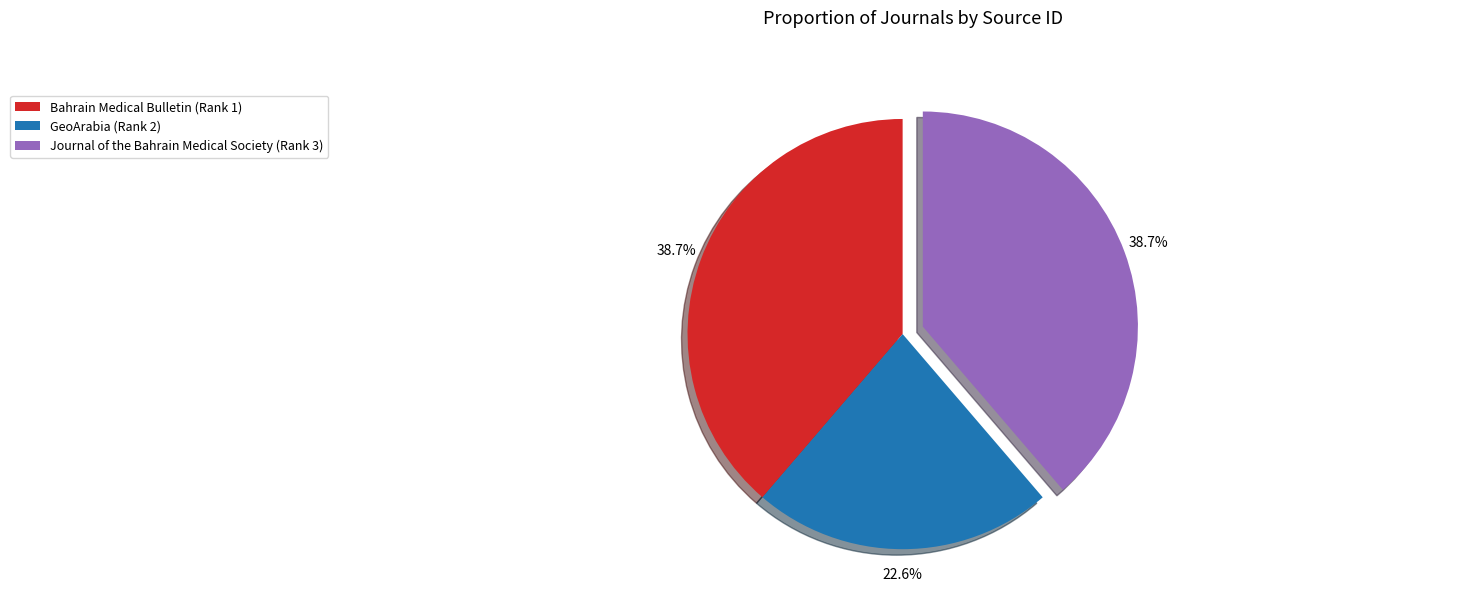

Which category has the smallest portion of the pie?

GeoArabia (Rank 2)